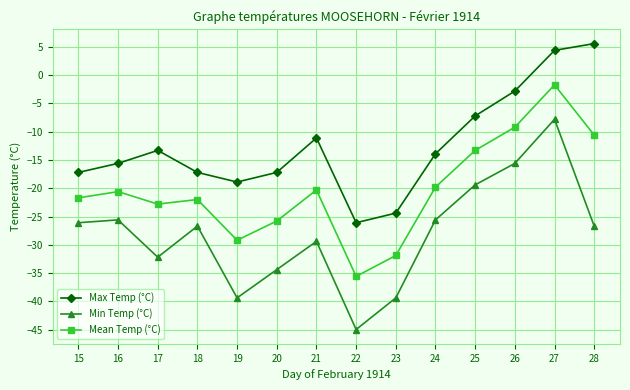

True or false: Min Temp (°C) and Mean Temp (°C) cross at least once.

False